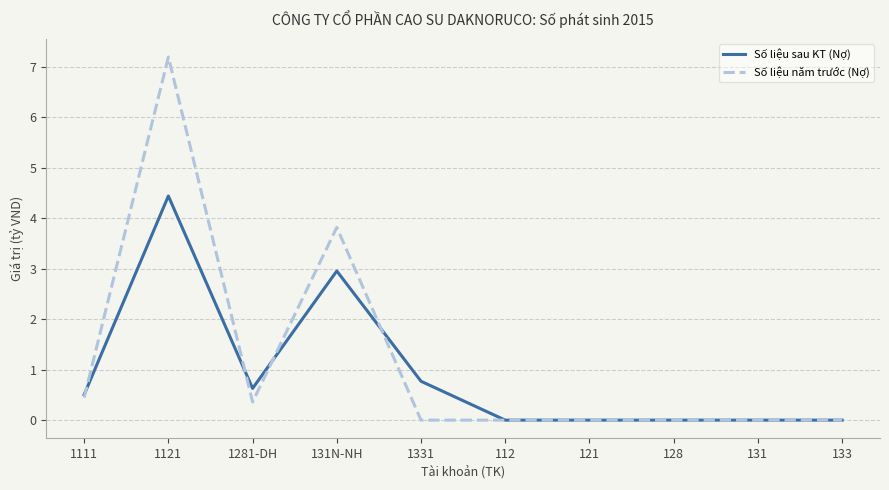

Reading left to right, list all the values displayed in this chart.

Số liệu sau KT (Nợ): 0.5	4.4	0.6	3.0	0.8	0.0	0.0	0.0	0.0	0.0
Số liệu năm trước (Nợ): 0.4	7.2	0.4	3.8	0.0	0.0	0.0	0.0	0.0	0.0